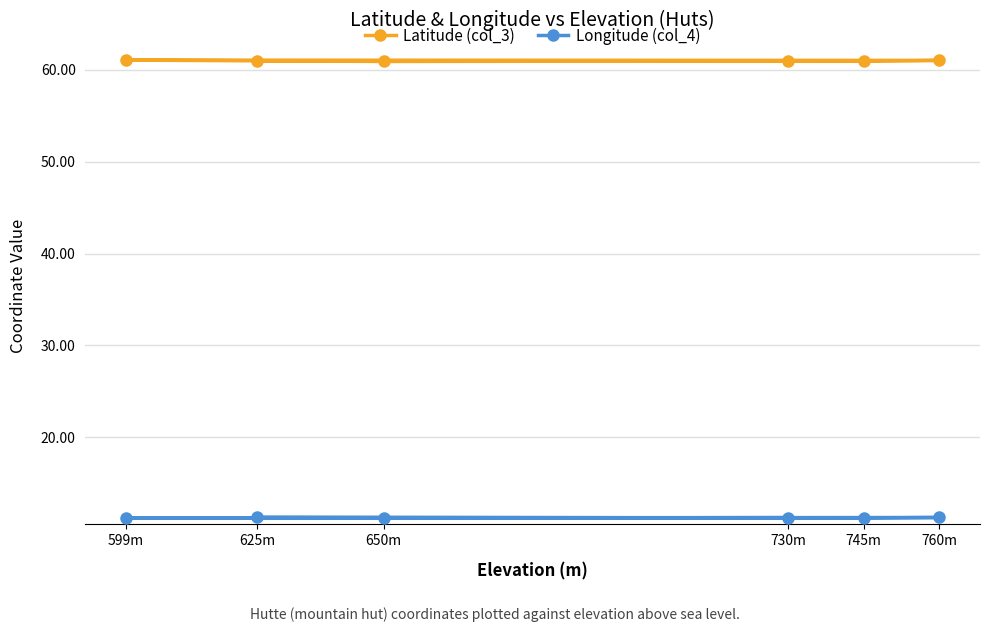

What is the maximum value shown in the chart?

61.1